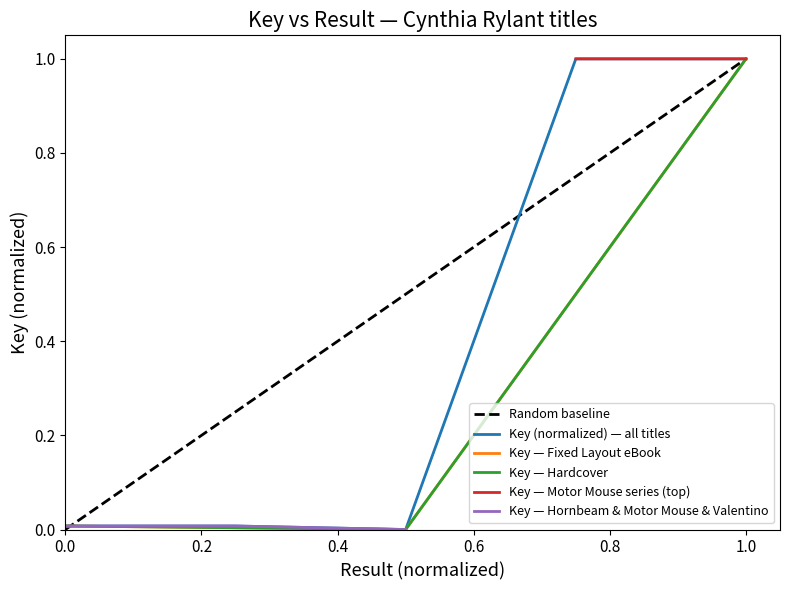

Where is the data nearest to the value 0?

3